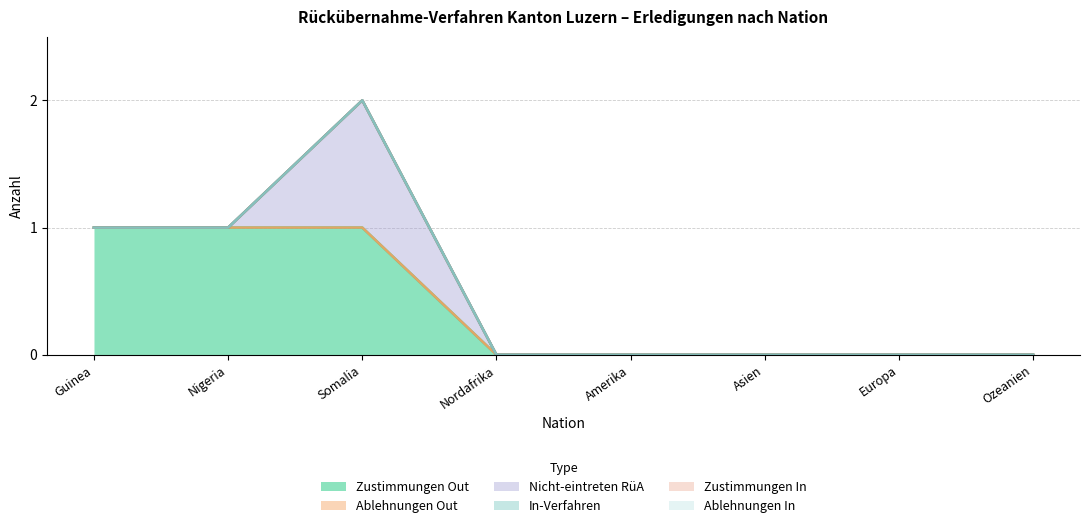

True or false: Zustimmungen Out has a value of 0 at Nordafrika.

True